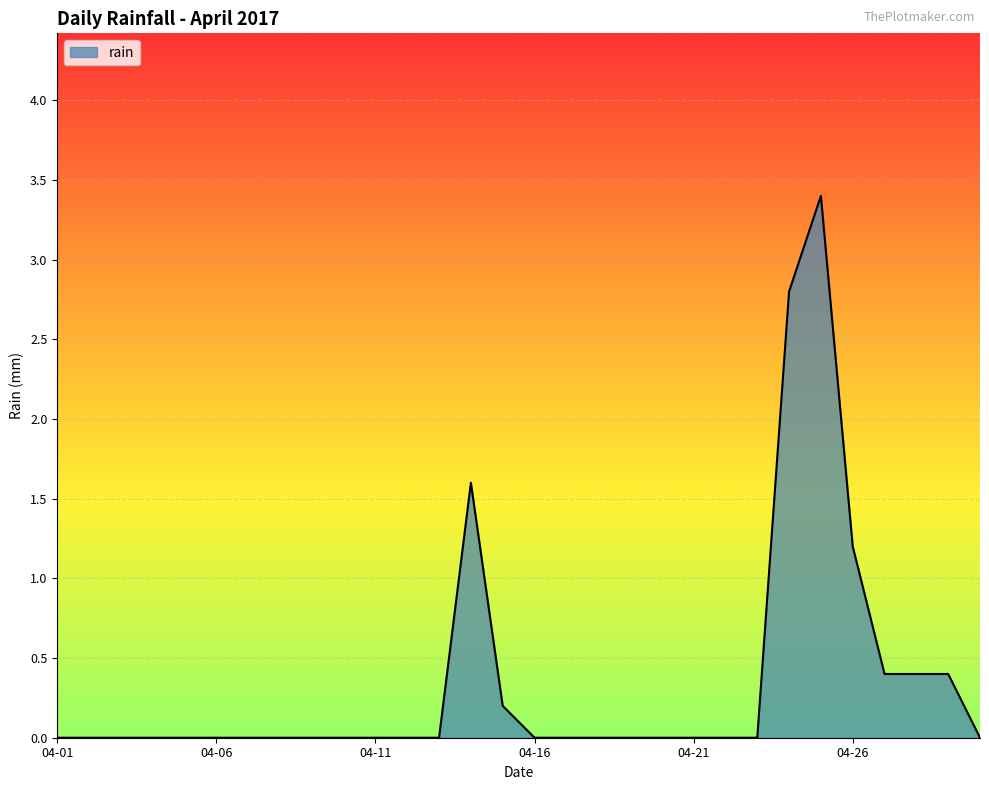

What is the difference between the maximum and minimum values?

3.4